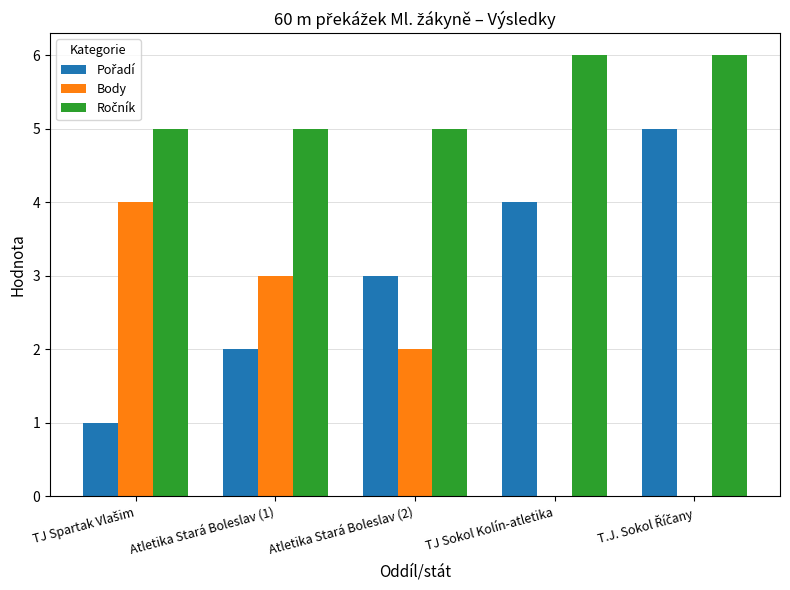

How many groups of bars are there?

5